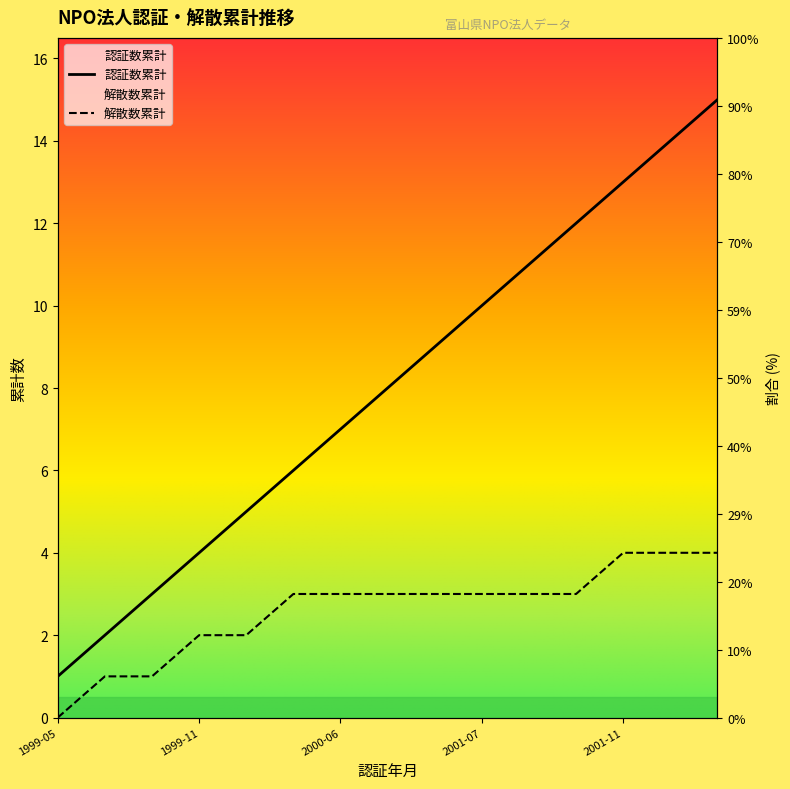

True or false: 認証数累計 has a value of 1 at 2000-02.

False